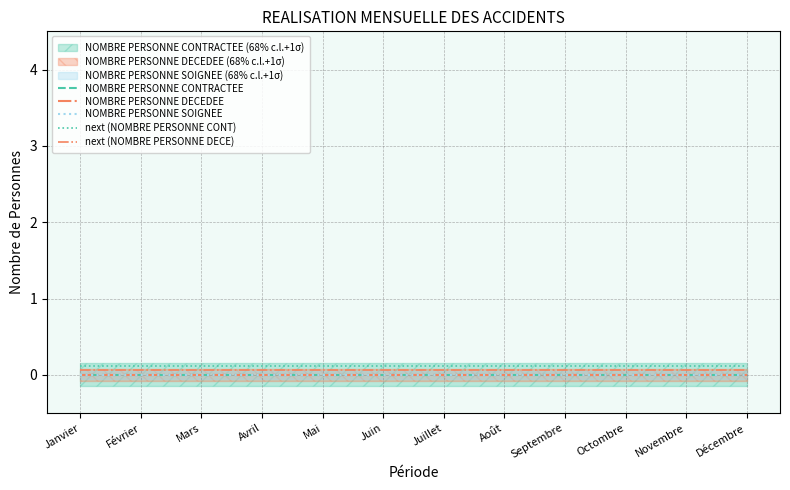

The value of next (NOMBRE PERSONNE CONT) at Février is 0.0. True or false?

False